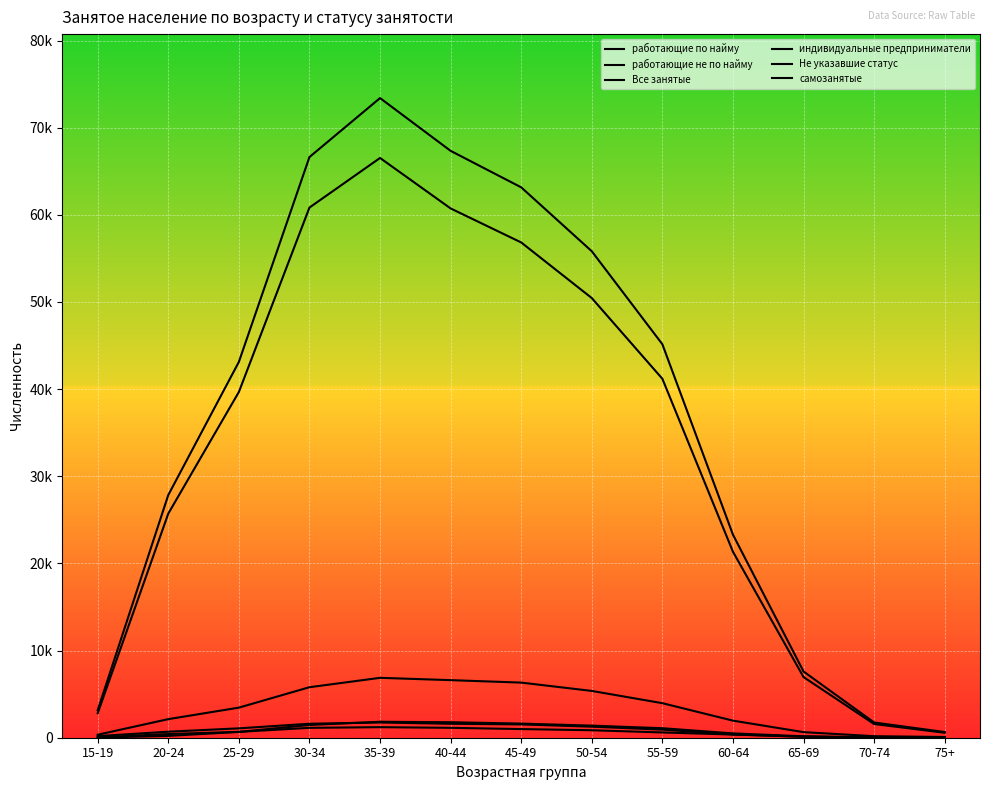

Does the chart have visible grid lines?

Yes